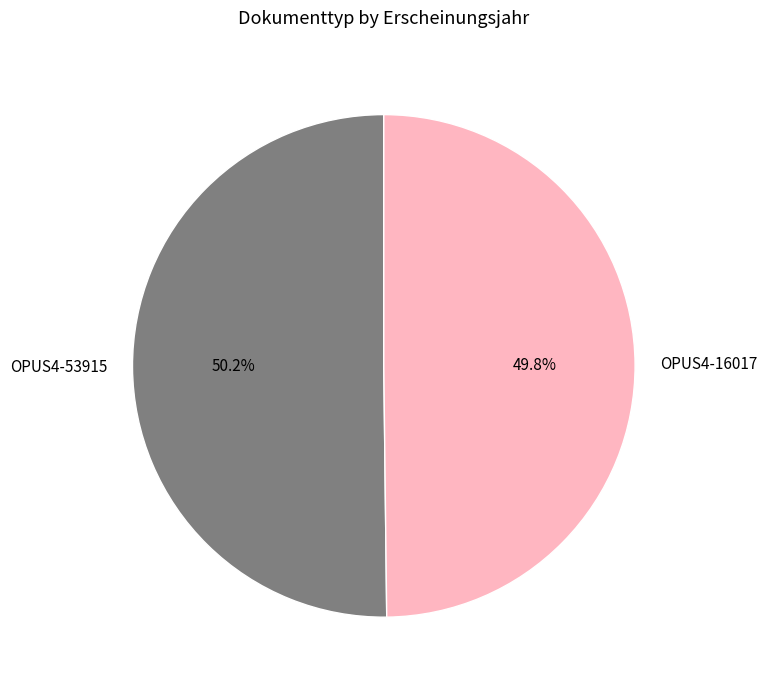

To the nearest percent, what portion does OPUS4-16017 represent?

50%